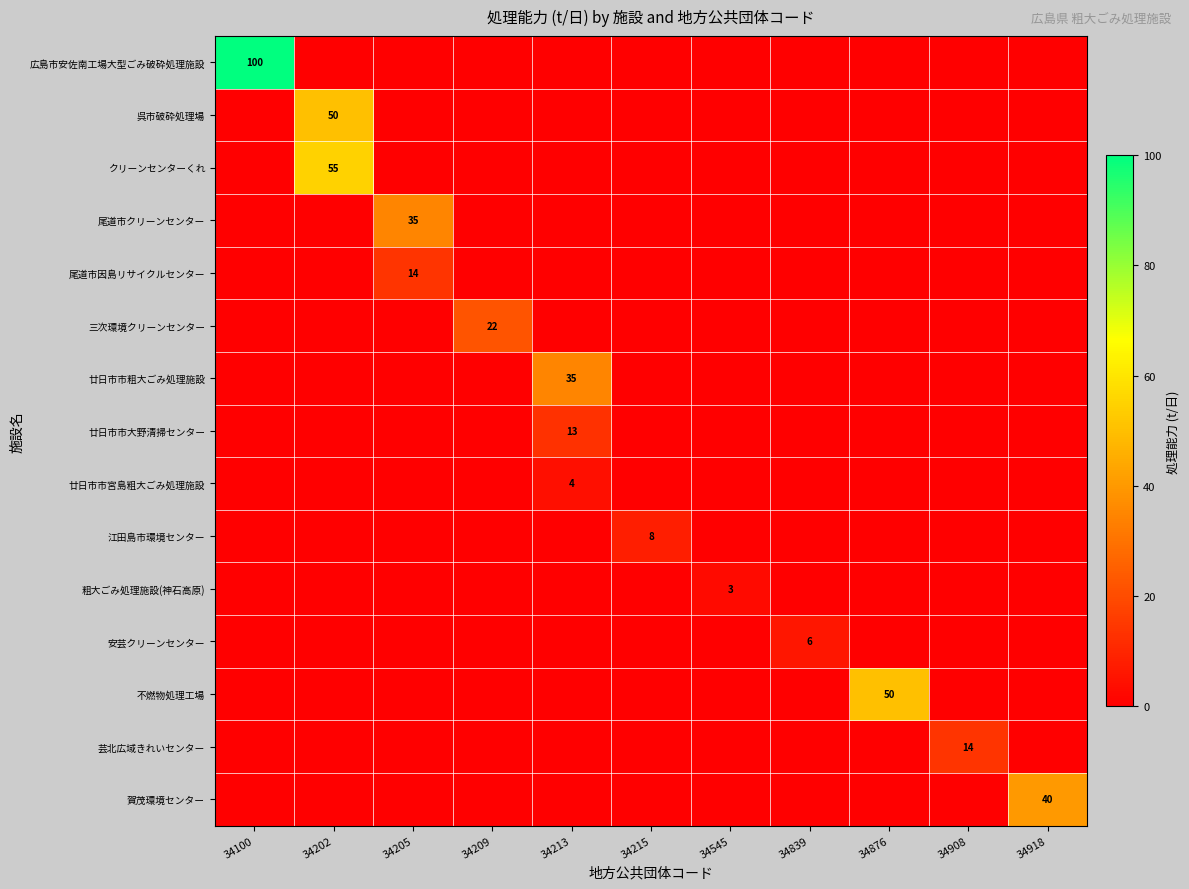

What is the spread (max minus min) of values at 34839?

6